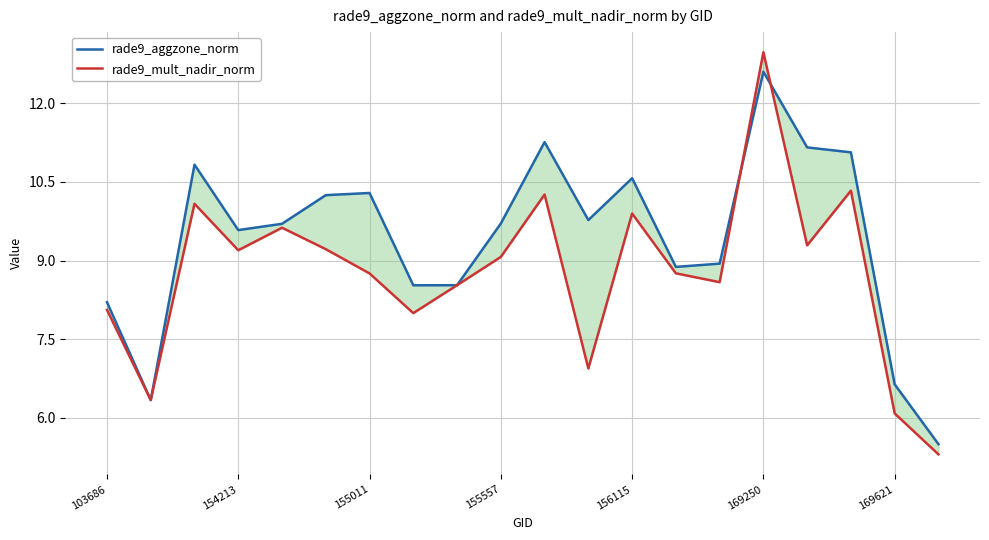

How many times do rade9_mult_nadir_norm and rade9_aggzone_norm cross each other?

2